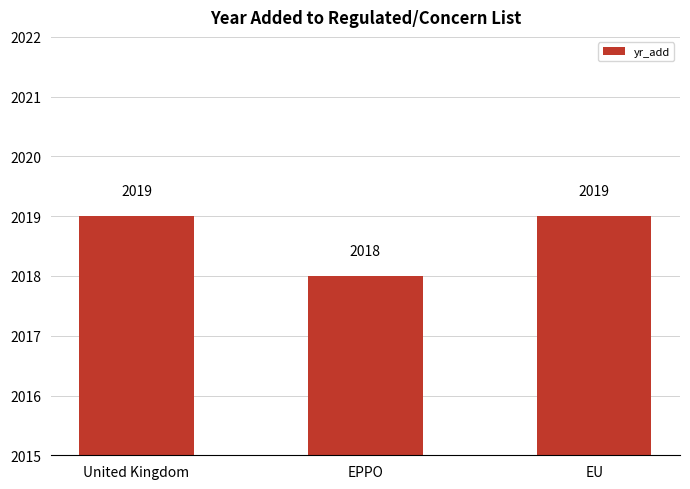

What is the greatest value displayed?

2019